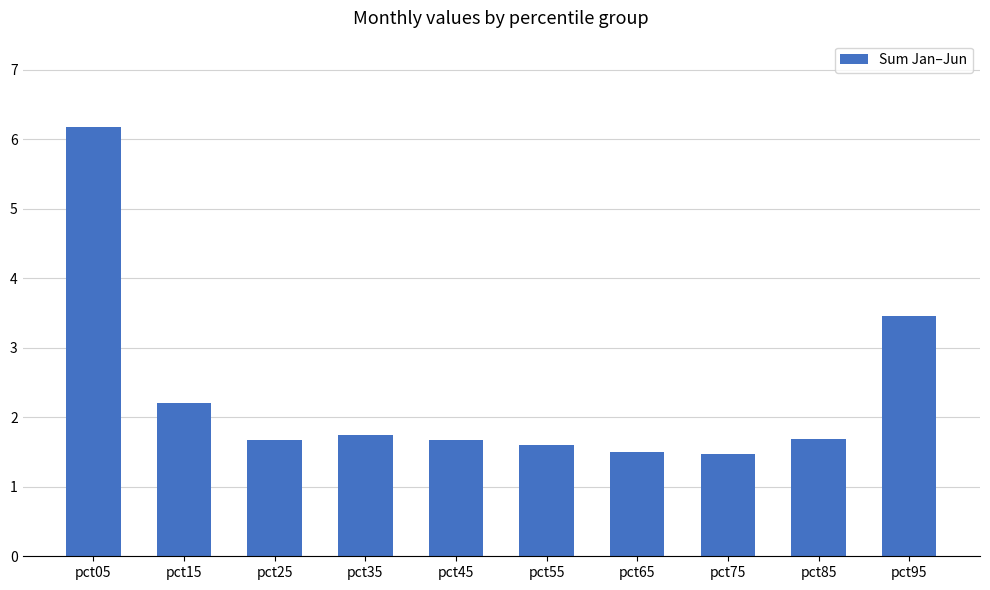

What is the value of the 5th bar from the left?

1.7